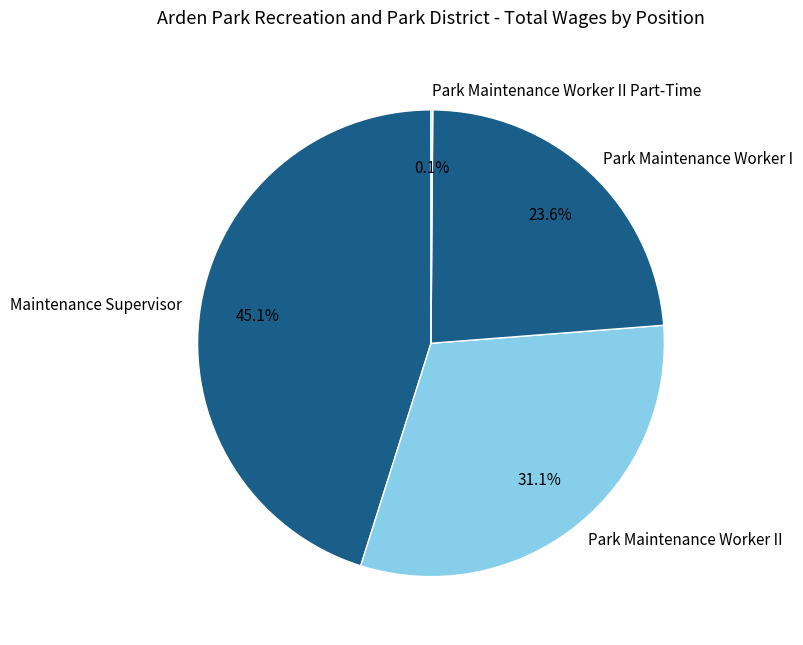

To the nearest percent, what portion does Maintenance Supervisor represent?

45%